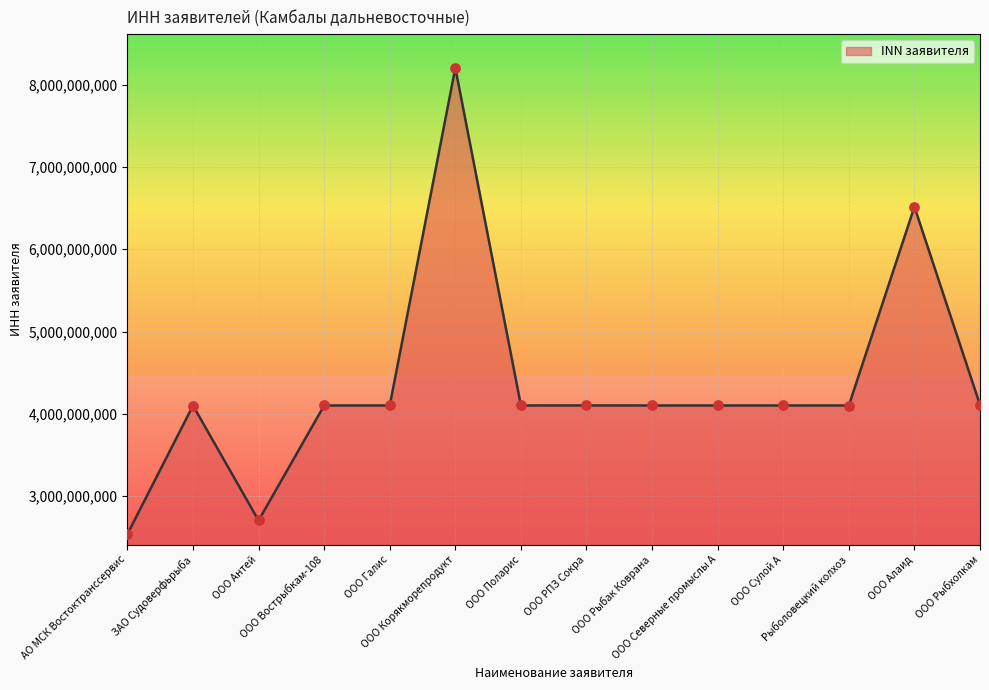

What is the ratio of the value at ООО Галис to the value at Рыболовецкий колхоз?

1.0